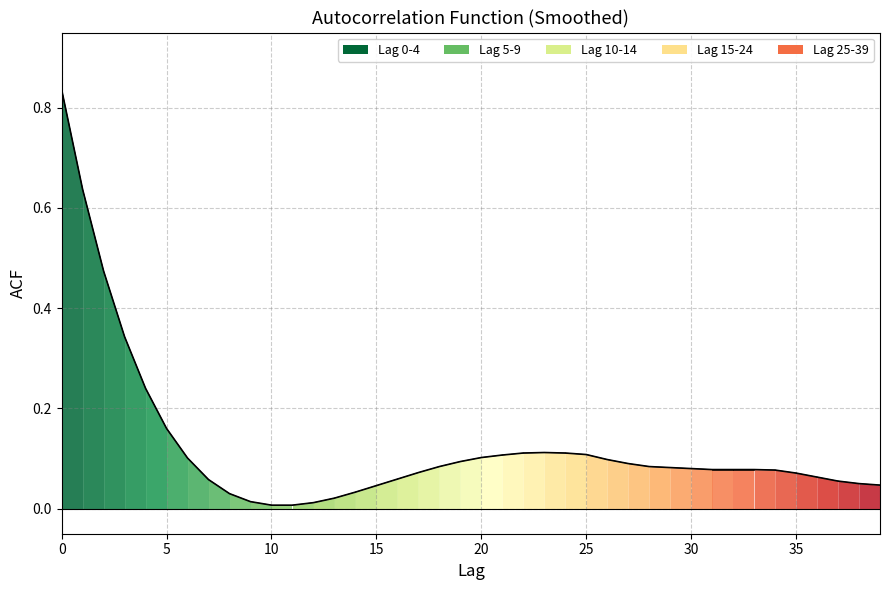

Reading left to right, list all the values displayed in this chart.

0.8	0.6	0.5	0.3	0.2	0.2	0.1	0.1	0.0	0.0	0.0	0.0	0.0	0.0	0.0	0.0	0.1	0.1	0.1	0.1	0.1	0.1	0.1	0.1	0.1	0.1	0.1	0.1	0.1	0.1	0.1	0.1	0.1	0.1	0.1	0.1	0.1	0.1	0.1	0.0